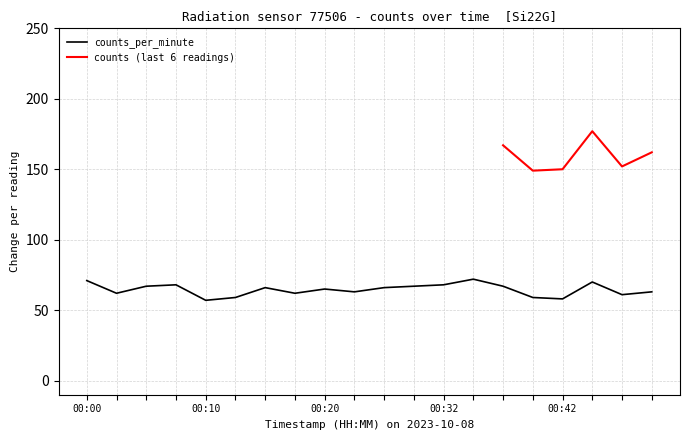

Does the chart display data point markers on the line(s)?

No